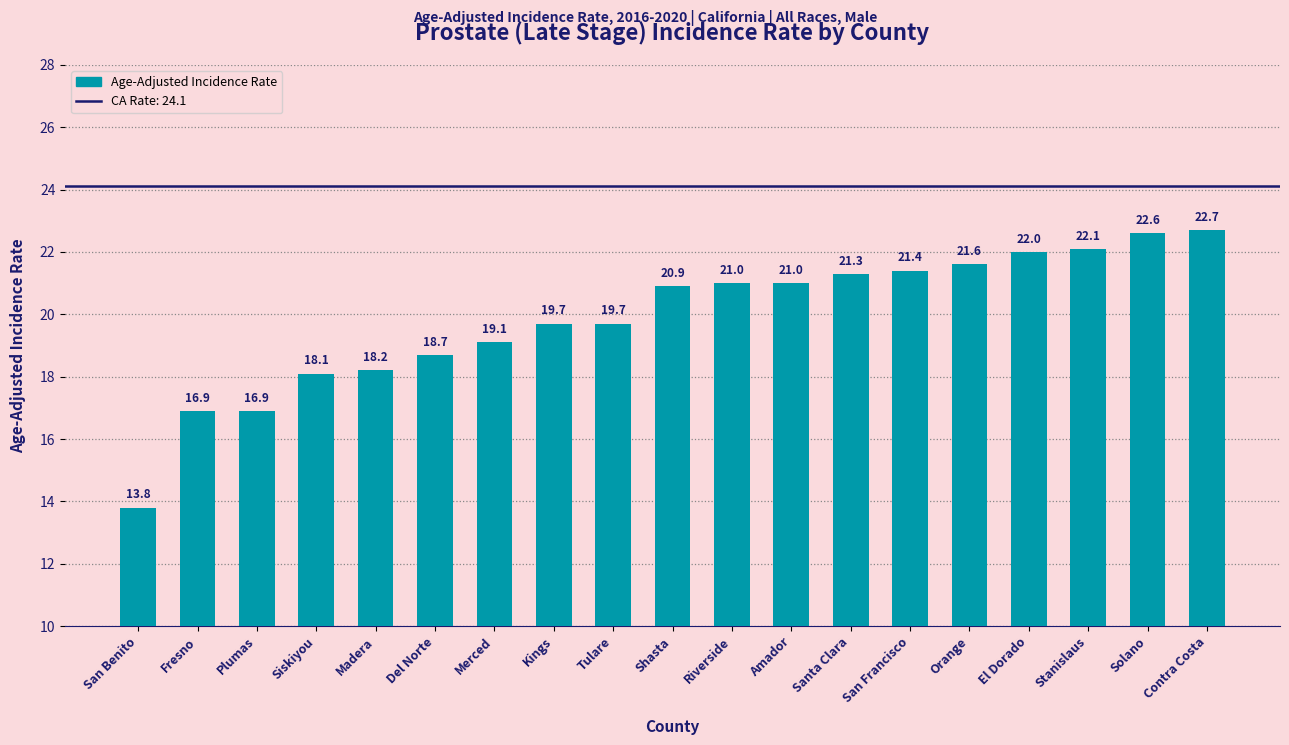

What is the sum of all values?

377.7